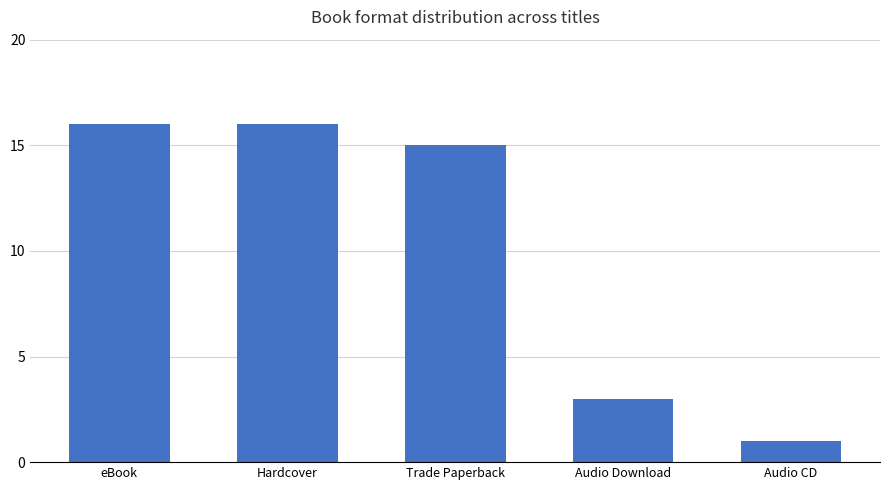

Is it true that the value at Audio CD is 0?

False